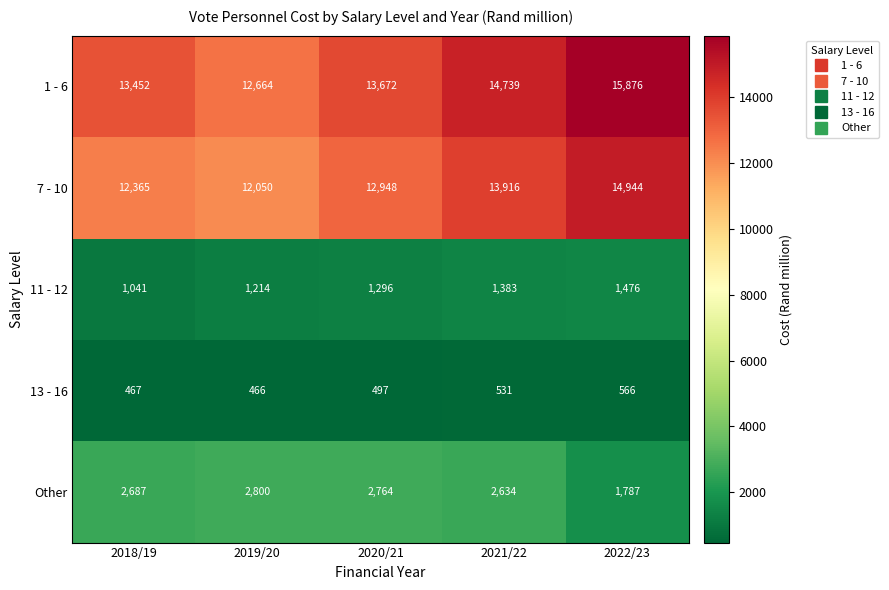

Which series has the widest spread of values?

1 - 6